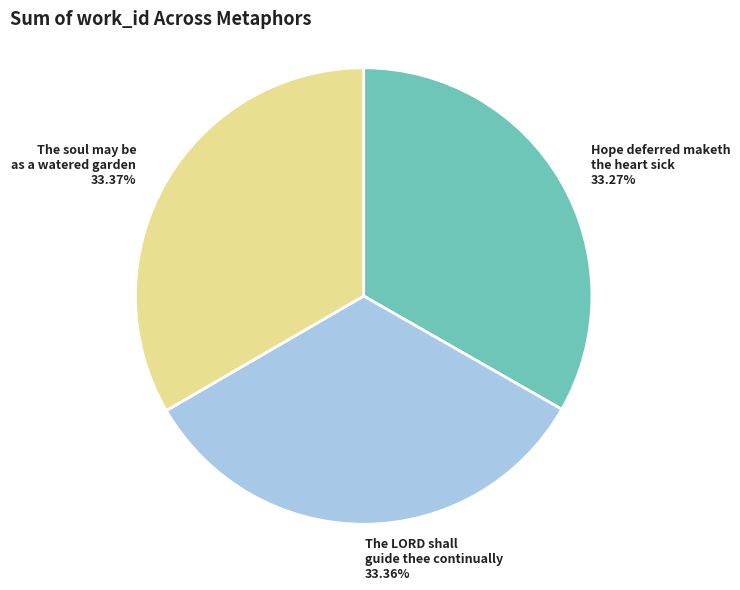

What percentage is the The soul may be as a watered garden slice, to the nearest percent?

33%